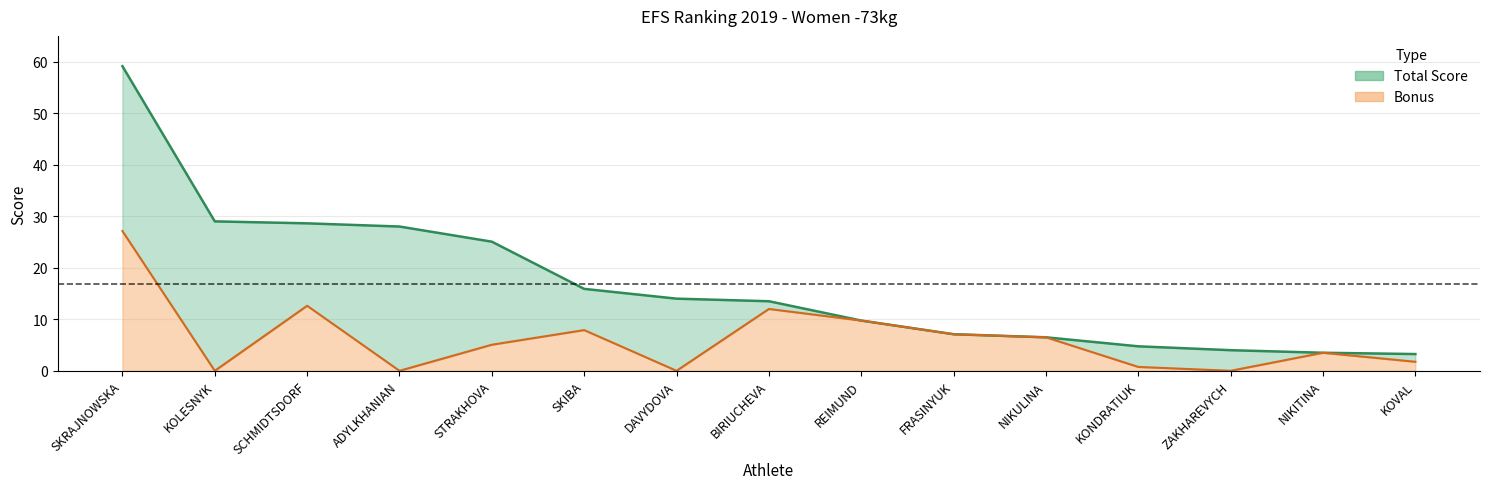

Which series has the largest total across all categories?

Total Score